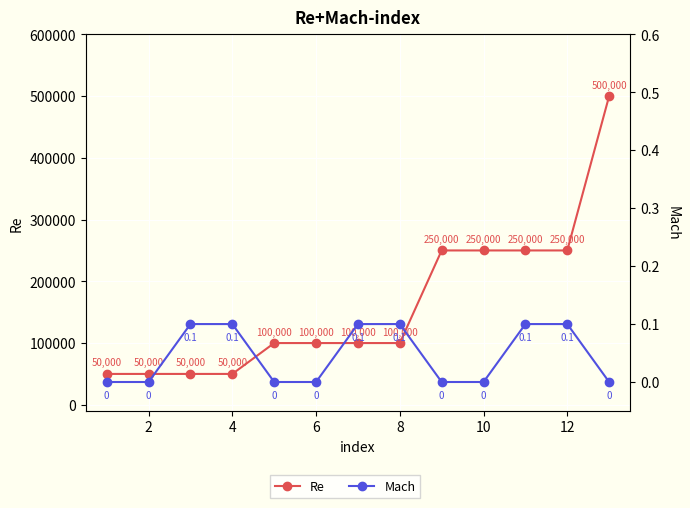

How many data points in Re are less than 100000?

4